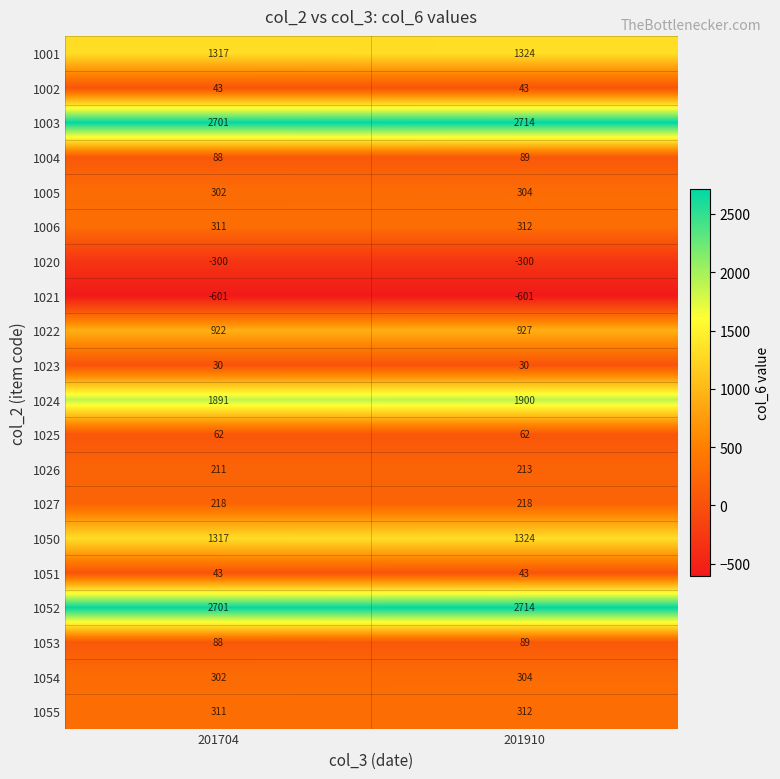

At which category is the sum across all series the highest?

201910